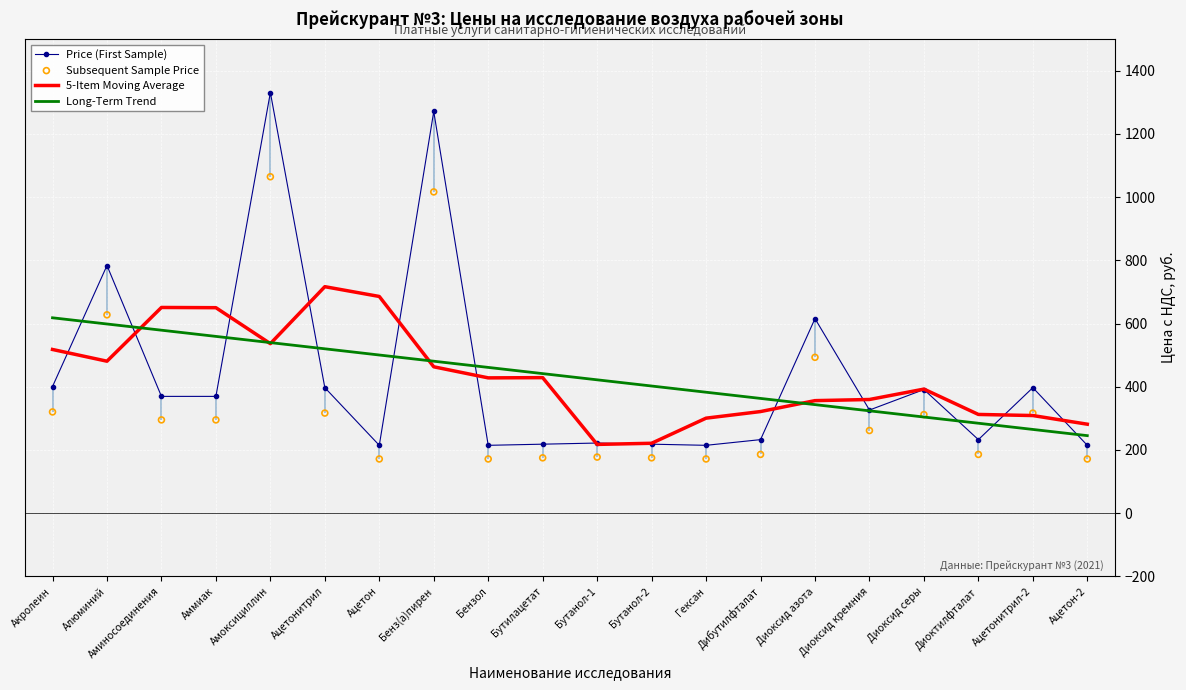

Which series has the largest total across all categories?

Price (First Sample)